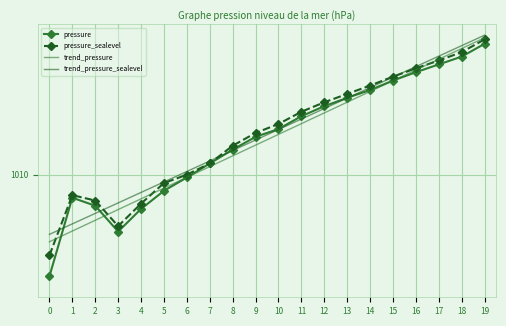

What are all the series names shown in the legend?

pressure, pressure_sealevel, trend_pressure, trend_pressure_sealevel